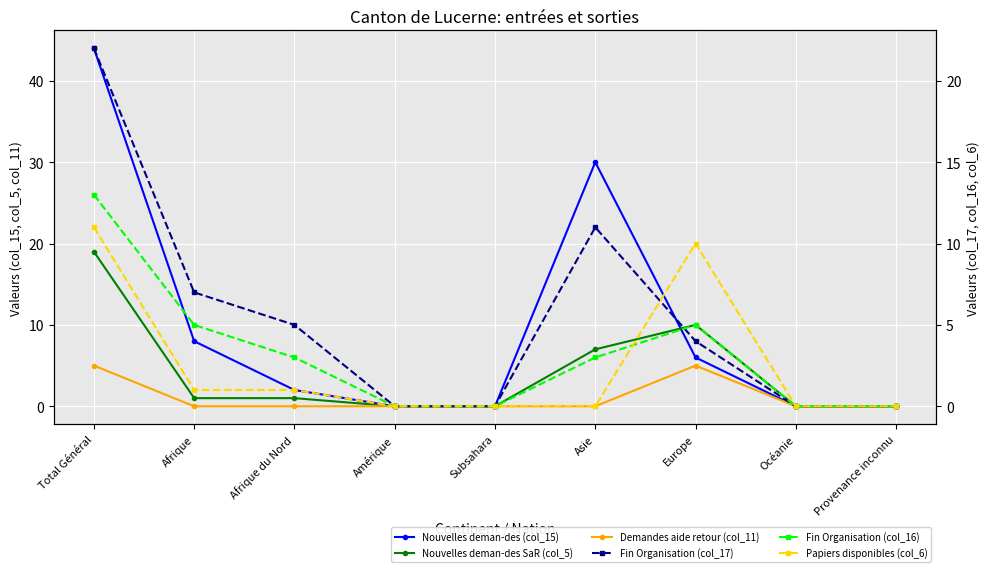

Which category has the highest value in the Fin Organisation (col_16) series?

Total Général